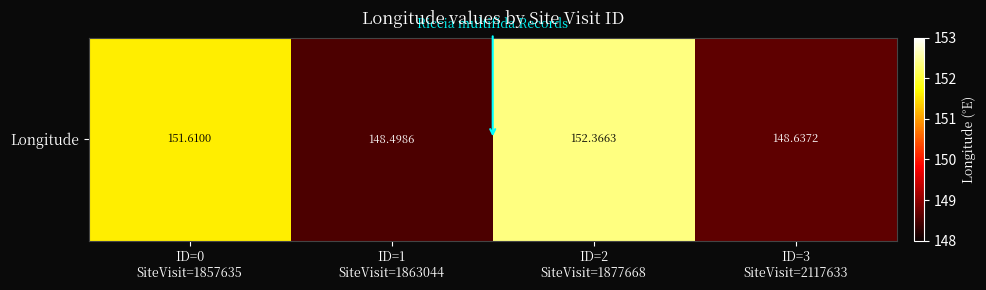

Is it true that the value at ID=0
SiteVisit=1857635 is 243.8?

False